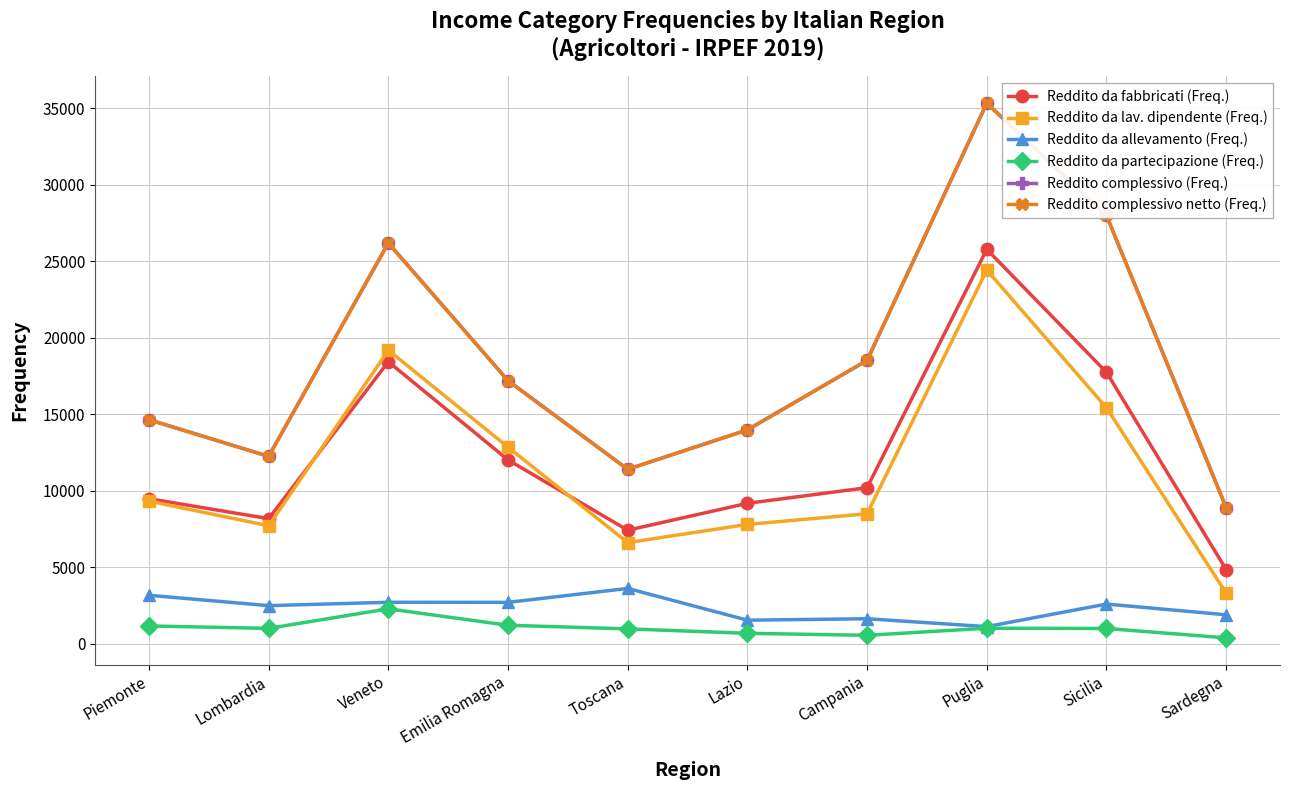

True or false: Reddito complessivo netto (Freq.) has a value of 39375 at Sicilia.

False